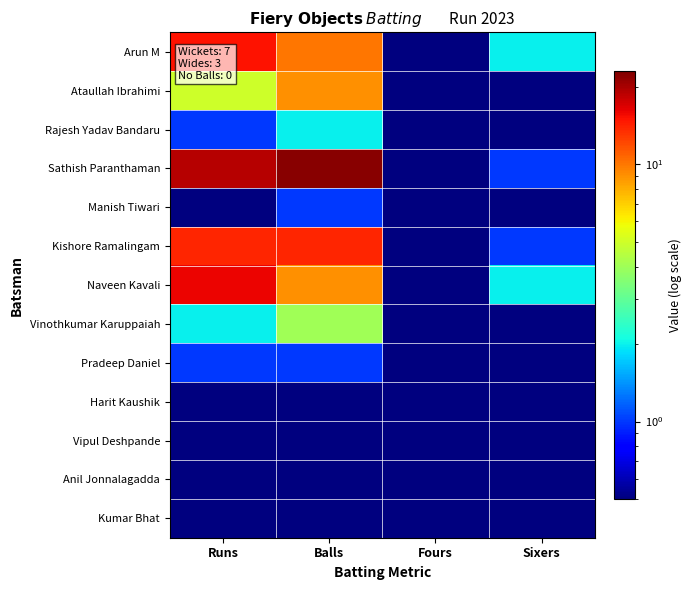

Reading left to right, what are all the values shown in this chart?

Arun M: Runs=15.0	Balls=10.0	Fours=0.5	Sixers=2.0
Ataullah Ibrahimi: Runs=5.0	Balls=9.0	Fours=0.5	Sixers=0.5
Rajesh Yadav Bandaru: Runs=1.0	Balls=2.0	Fours=0.5	Sixers=0.5
Sathish Paranthaman: Runs=19.0	Balls=22.0	Fours=0.5	Sixers=1.0
Manish Tiwari: Runs=0.5	Balls=1.0	Fours=0.5	Sixers=0.5
Kishore Ramalingam: Runs=14.0	Balls=14.0	Fours=0.5	Sixers=1.0
Naveen Kavali: Runs=16.0	Balls=9.0	Fours=0.5	Sixers=2.0
Vinothkumar Karuppaiah: Runs=2.0	Balls=4.0	Fours=0.5	Sixers=0.5
Pradeep Daniel: Runs=1.0	Balls=1.0	Fours=0.5	Sixers=0.5
Harit Kaushik: Runs=0.5	Balls=0.5	Fours=0.5	Sixers=0.5
Vipul Deshpande: Runs=0.5	Balls=0.5	Fours=0.5	Sixers=0.5
Anil Jonnalagadda: Runs=0.5	Balls=0.5	Fours=0.5	Sixers=0.5
Kumar Bhat: Runs=0.5	Balls=0.5	Fours=0.5	Sixers=0.5